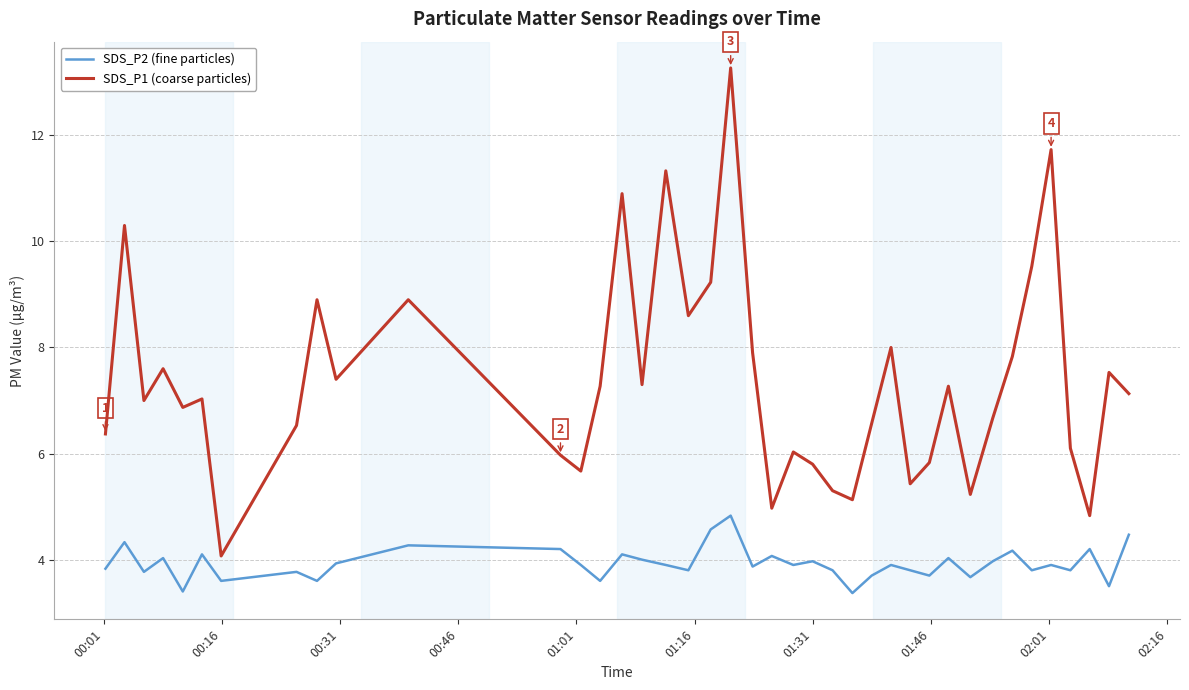

Which series has the largest total across all categories?

SDS_P1 (coarse particles)